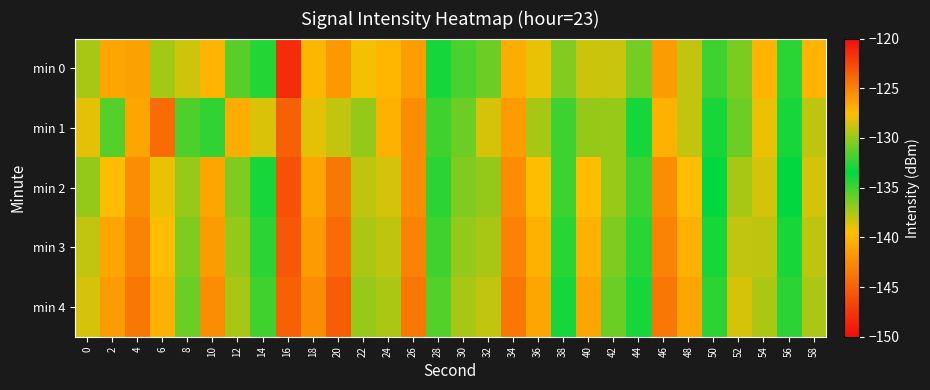

Reading left to right, list all the values displayed in this chart.

min 0: 0=-129.6	2=-126.5	4=-126.2	6=-129.7	8=-138.4	10=-127.0	12=-131.5	14=-134.3	16=-148.0	18=-127.2	20=-125.9	22=-139.2	24=-140.0	26=-126.2	28=-134.0	30=-131.8	32=-131.0	34=-126.8	36=-128.1	38=-136.6	40=-128.7	42=-138.2	44=-136.2	46=-126.0	48=-128.9	50=-134.9	52=-130.6	54=-140.1	56=-134.5	58=-140.0
min 1: 0=-128.1	2=-131.6	4=-126.5	6=-124.1	8=-131.7	10=-132.4	12=-126.8	14=-128.4	16=-145.0	18=-128.2	20=-129.0	22=-130.0	24=-127.0	26=-125.5	28=-132.0	30=-131.0	32=-128.5	34=-126.0	36=-129.5	38=-135.0	40=-130.0	42=-137.0	44=-134.0	46=-127.0	48=-129.0	50=-133.0	52=-131.0	54=-139.0	56=-133.0	58=-138.0
min 2: 0=-130.0	2=-127.5	4=-125.5	6=-128.0	8=-137.0	10=-126.5	12=-130.5	14=-133.0	16=-146.0	18=-126.5	20=-124.5	22=-138.0	24=-138.5	26=-125.5	28=-132.5	30=-130.5	32=-130.0	34=-125.5	36=-127.5	38=-135.0	40=-127.5	42=-137.0	44=-135.0	46=-125.5	48=-127.5	50=-133.5	52=-129.5	54=-138.5	56=-133.5	58=-138.5
min 3: 0=-129.0	2=-126.5	4=-125.0	6=-127.5	8=-136.5	10=-126.0	12=-130.0	14=-132.5	16=-145.5	18=-126.0	20=-124.0	22=-137.5	24=-138.0	26=-125.0	28=-132.0	30=-130.0	32=-129.5	34=-125.0	36=-127.0	38=-134.5	40=-127.0	42=-136.5	44=-134.5	46=-125.0	48=-127.0	50=-133.0	52=-129.0	54=-138.0	56=-133.0	58=-138.0
min 4: 0=-128.5	2=-126.0	4=-124.5	6=-127.0	8=-136.0	10=-125.5	12=-129.5	14=-132.0	16=-145.0	18=-125.5	20=-123.5	22=-137.0	24=-137.5	26=-124.5	28=-131.5	30=-129.5	32=-129.0	34=-124.5	36=-126.5	38=-134.0	40=-126.5	42=-136.0	44=-134.0	46=-124.5	48=-126.5	50=-132.5	52=-128.5	54=-137.5	56=-132.5	58=-137.5